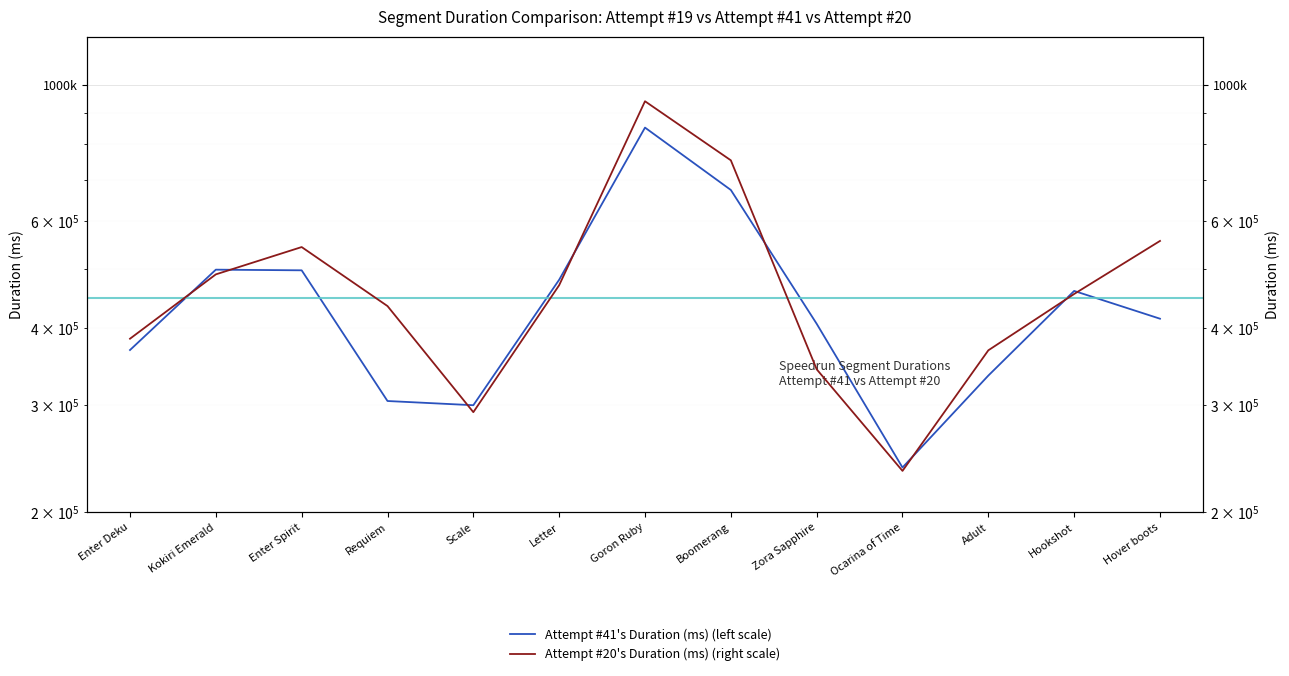

What is the label of the 1st point from the left?

Enter Deku